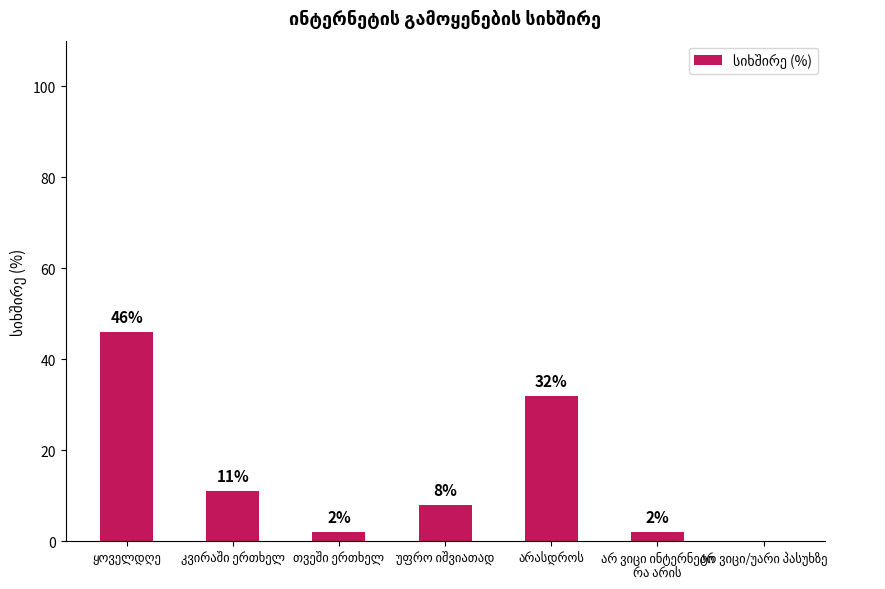

What is the sum of all values?

101